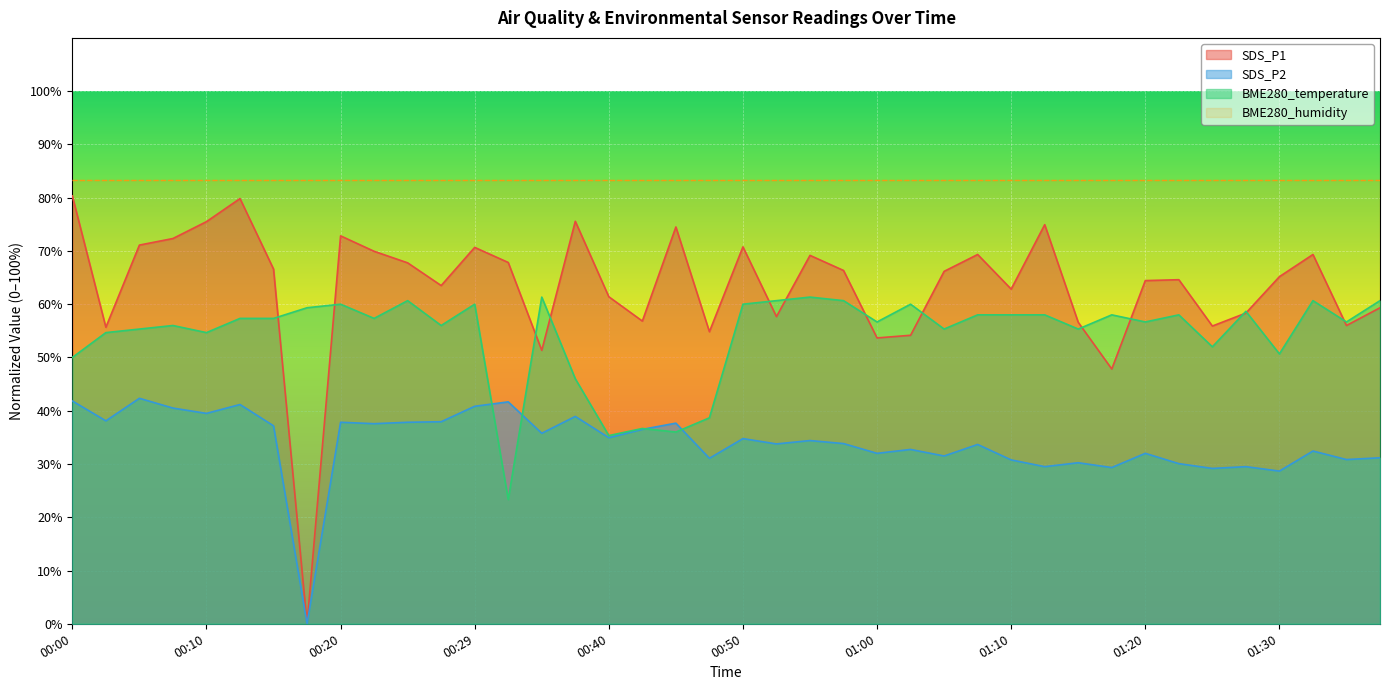

True or false: SDS_P2 and SDS_P1 cross at least once.

False